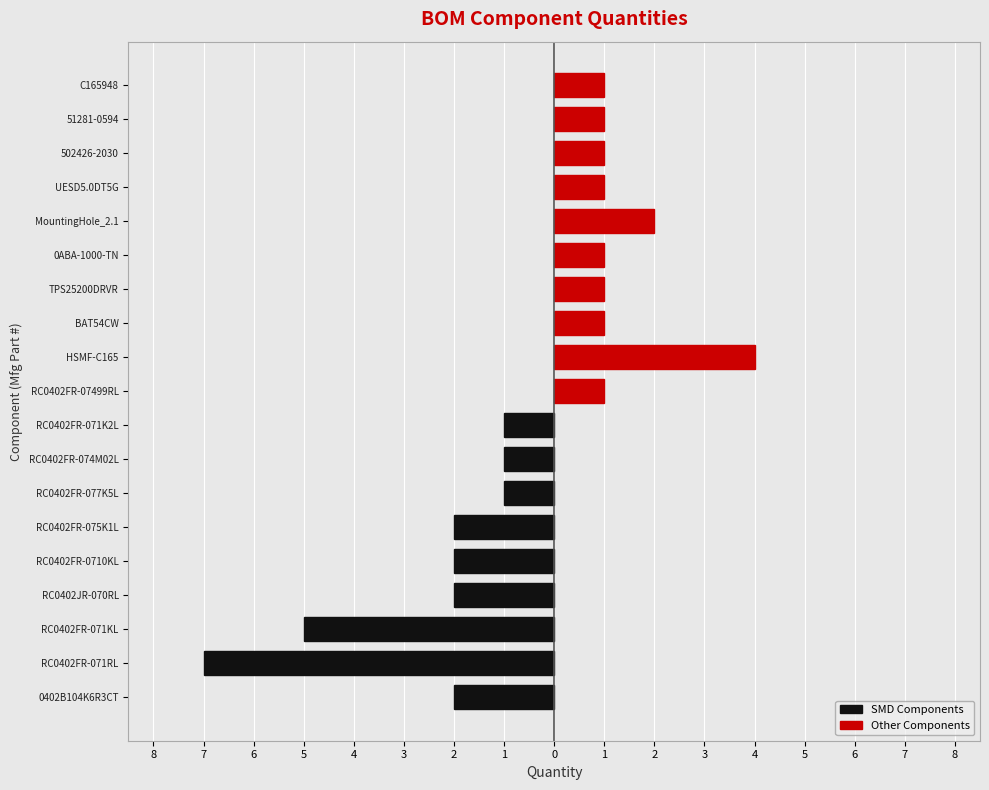

At which label is the value closest to 4?

HSMF-C165